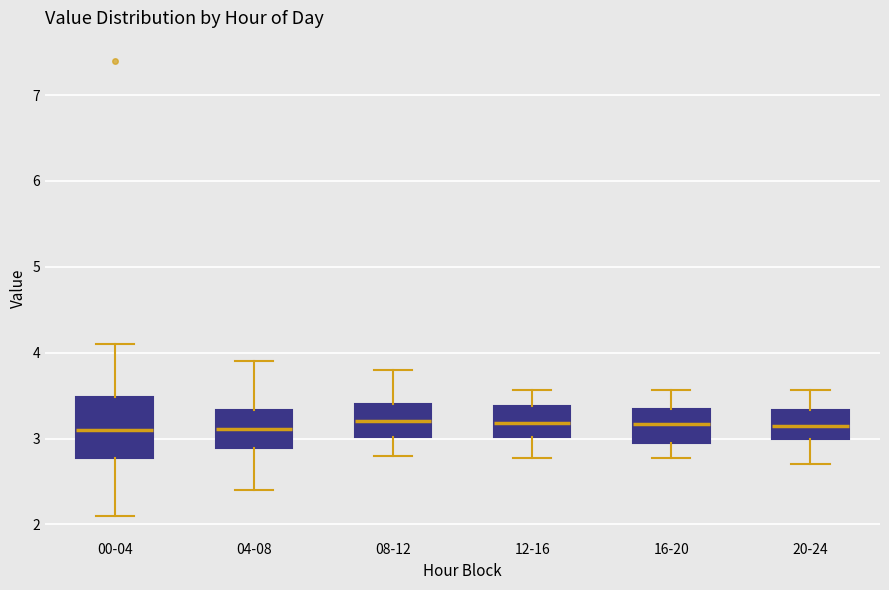

Where does the lower whisker of the box for 12-16 end on the y-axis? The values are not printed on the chart, so give them approximately, as read against the axis.

2.8